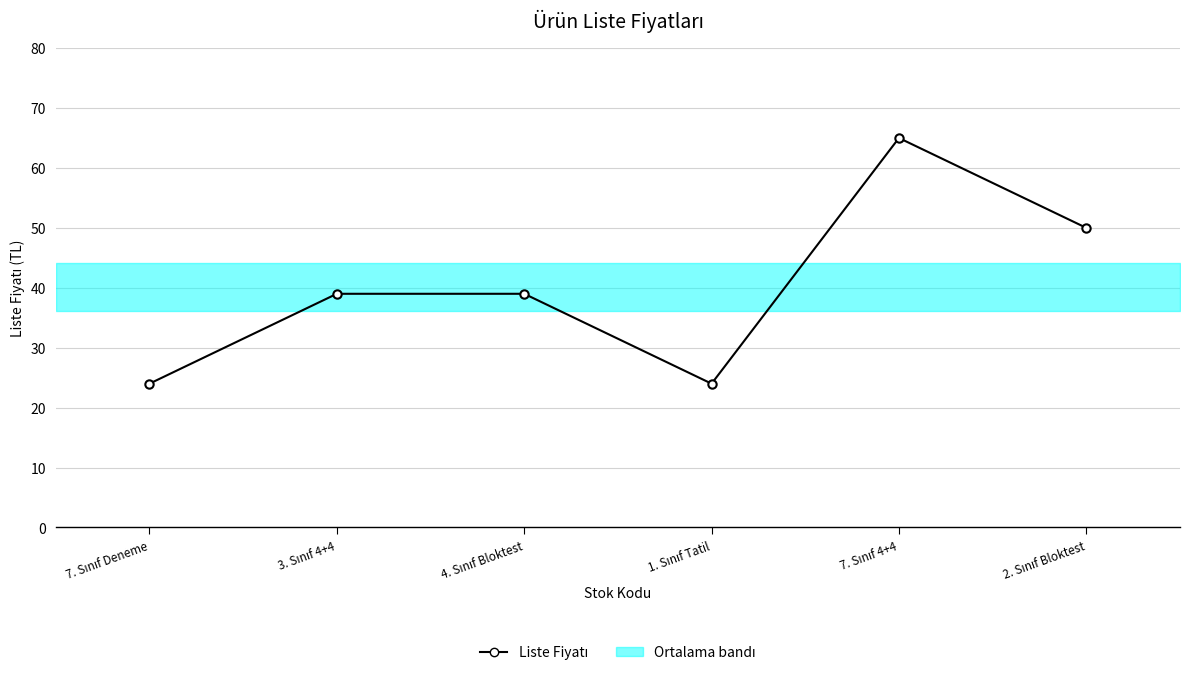

Which label corresponds to the largest value in the chart?

7. Sınıf 4+4